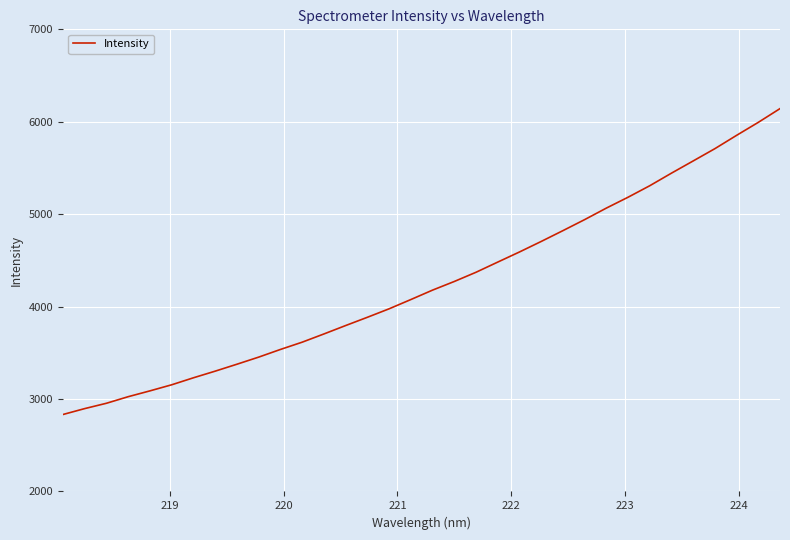

What is the maximum value shown in the chart?

6142.3